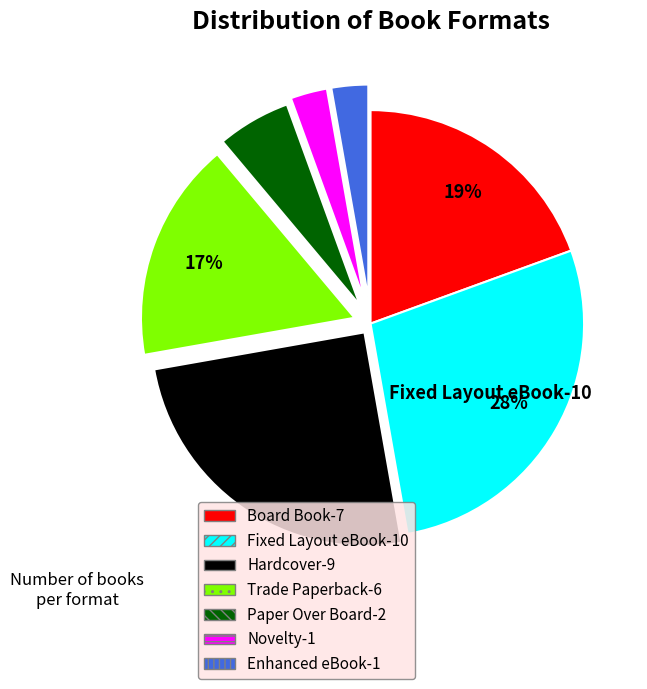

Does any single category account for the majority?

No